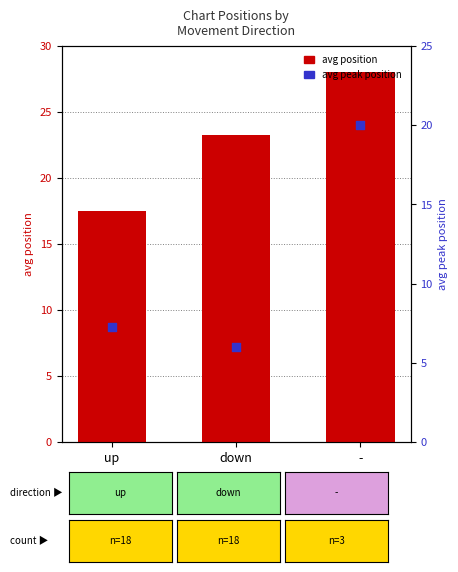

Is the value of avg position at - greater than the value of avg peak position at -?

Yes